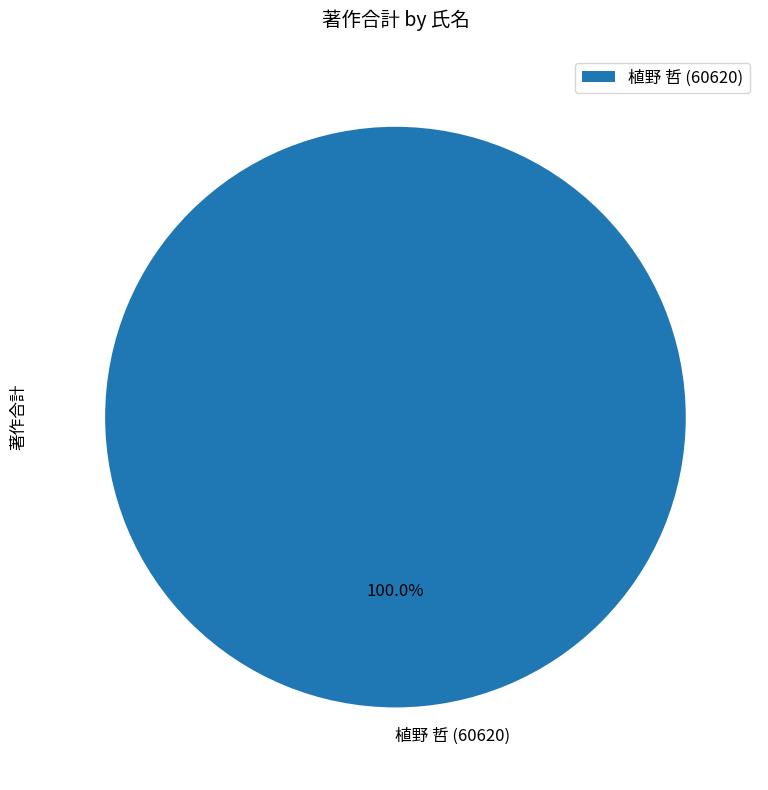

What is the majority slice?

植野 哲 (60620)